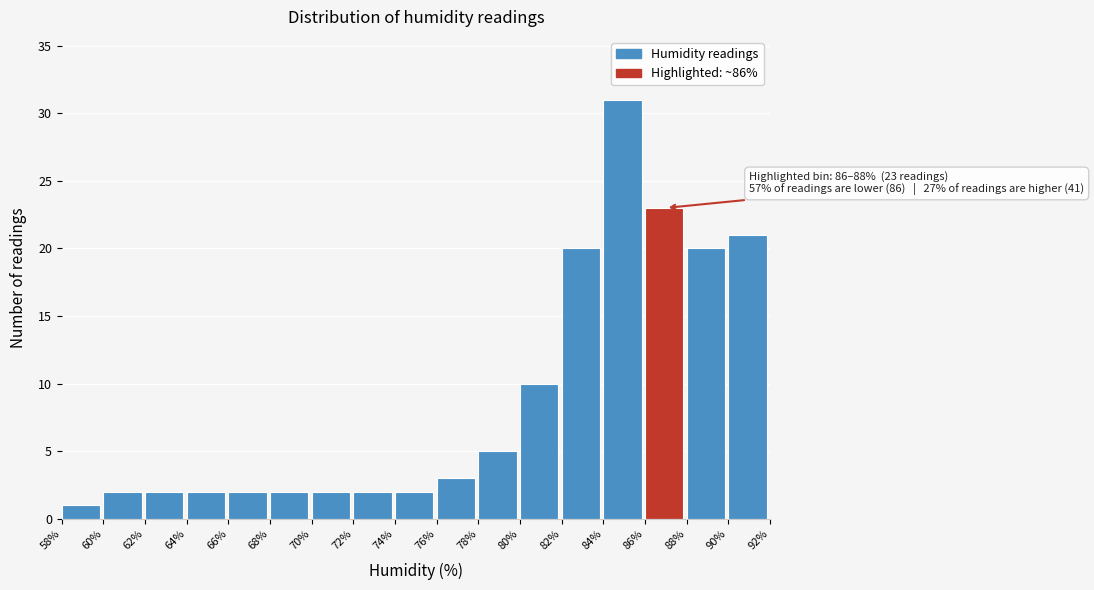

Over which range of the x-axis is the bar tallest?

84% to 86%